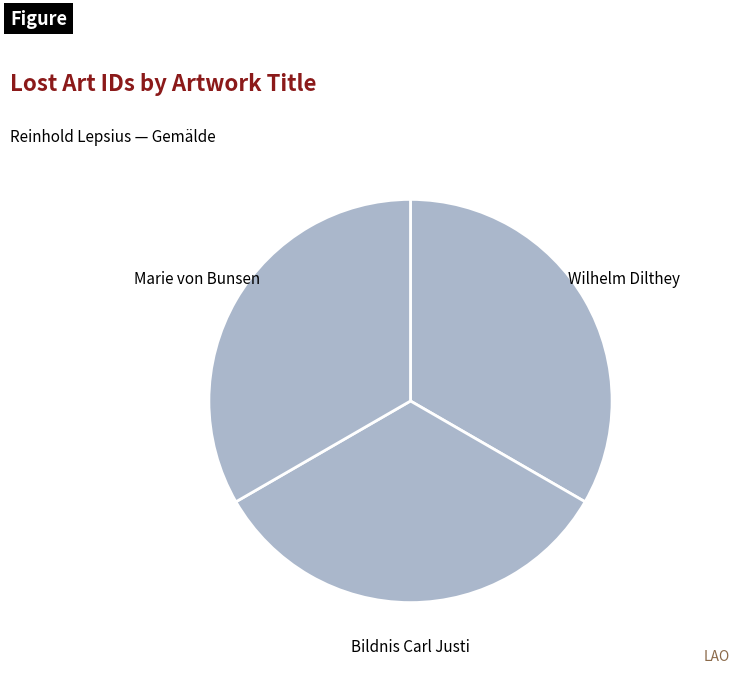

How many slices are in this pie chart?

3